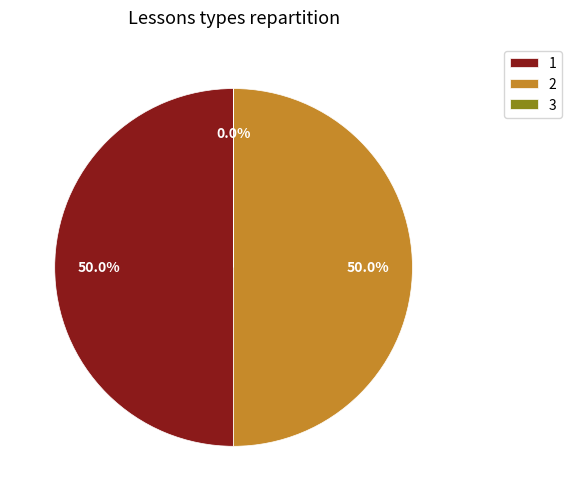

Approximately how many times larger is the value at 2 compared to 1?

1.0